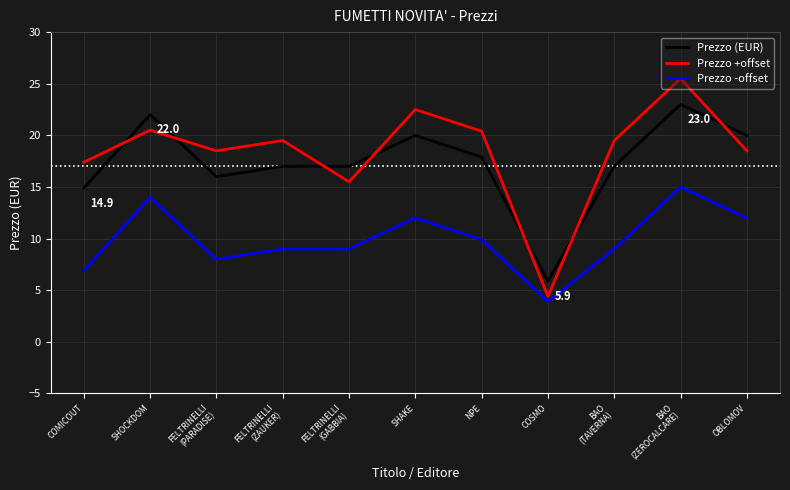

True or false: Prezzo (EUR) and Prezzo -offset cross at least once.

False